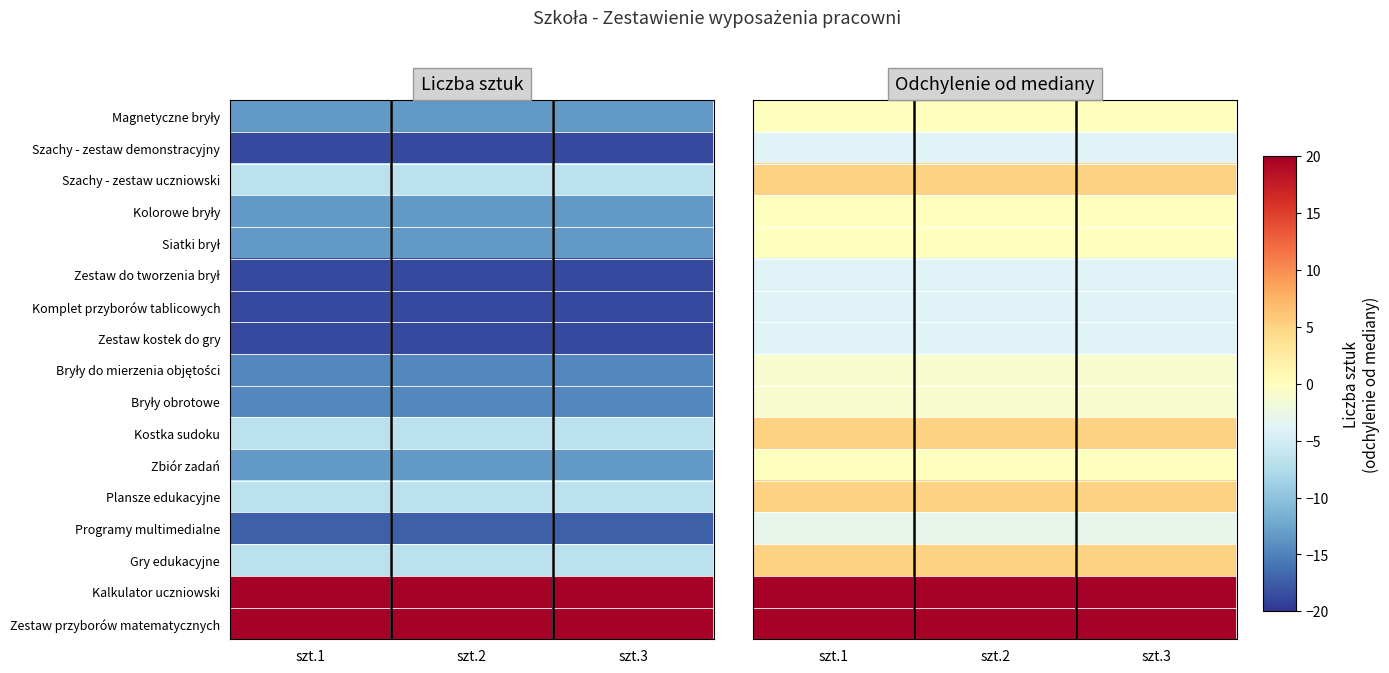

What is the greatest value displayed?

25